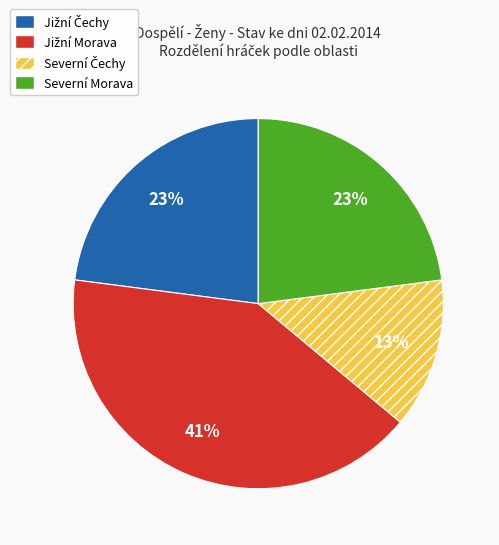

Is there any slice that represents more than half of the pie?

No